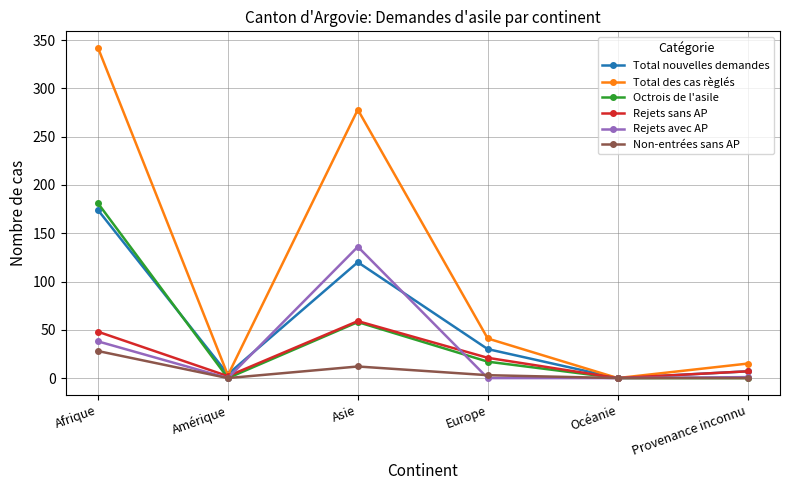

At which category is the sum across all series the highest?

Afrique